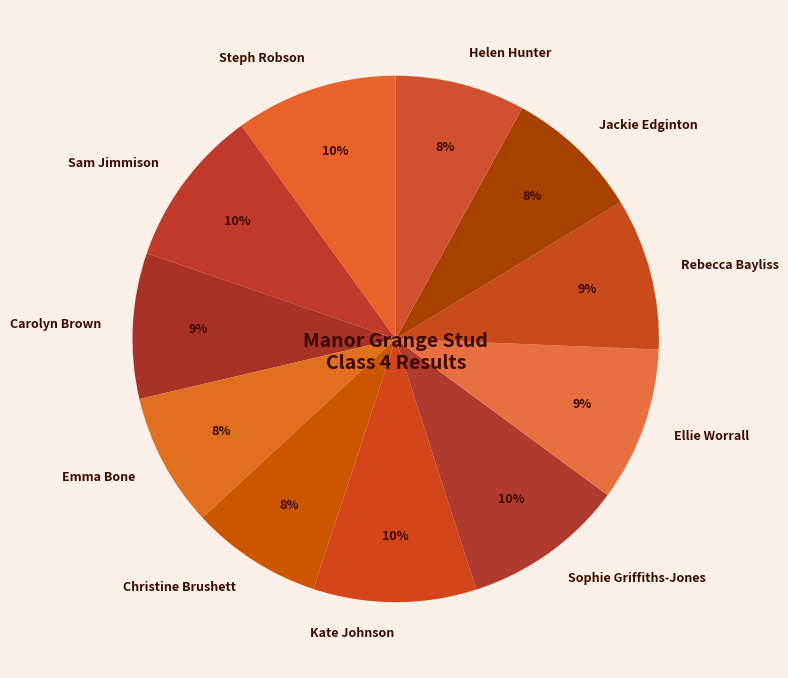

The Steph Robson slice represents 2% of the pie. True or false?

False